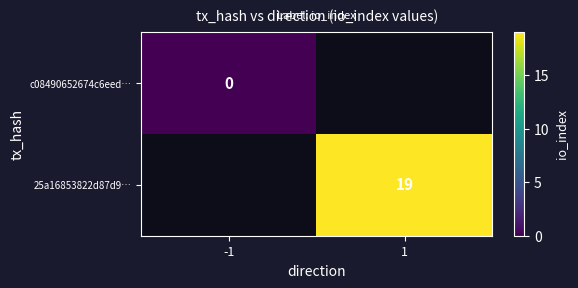

How many data points does each series have?

2